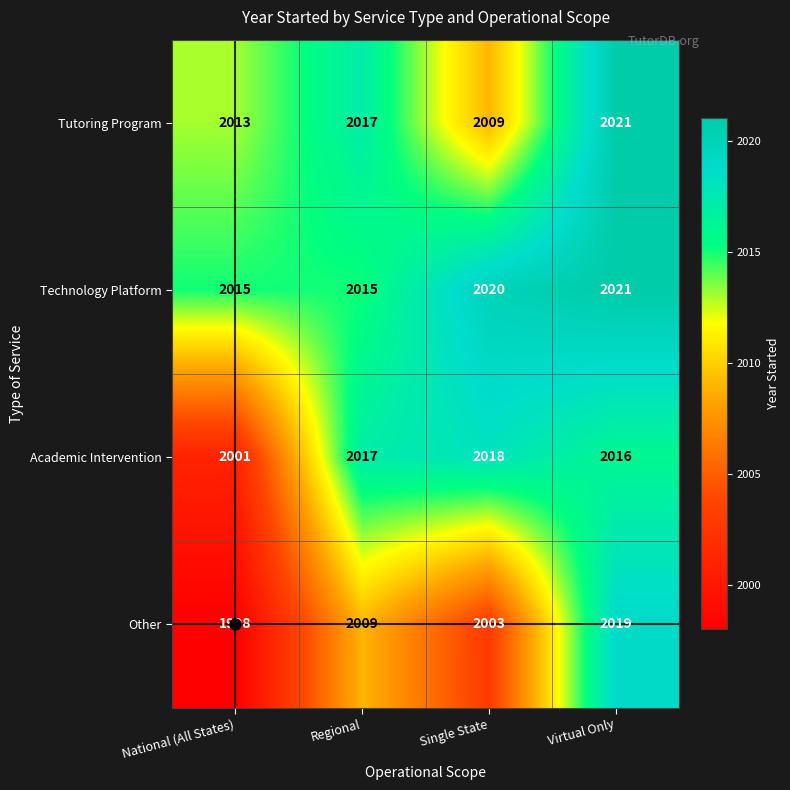

Count the number of data series in this chart.

4